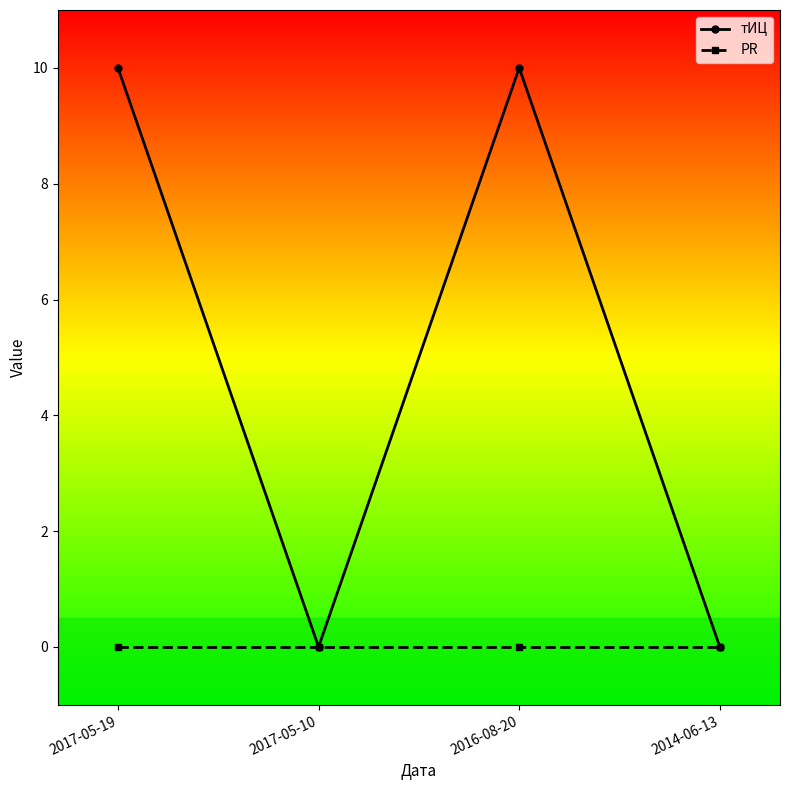

What are all the series names shown in the legend?

тИЦ, PR